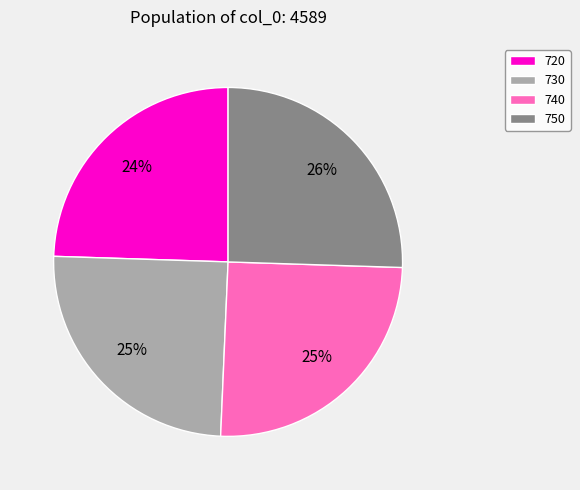

To the nearest percent, what is the average slice percentage?

25%